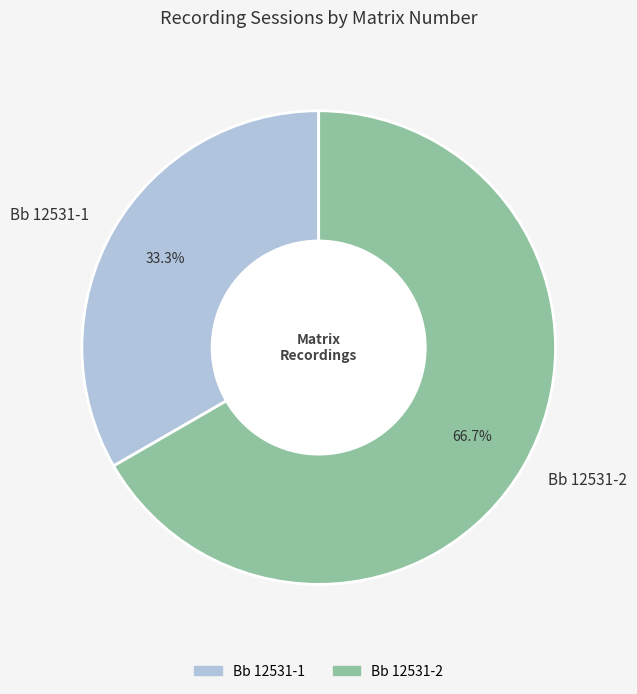

Rank the categories by value from highest to lowest.

Bb 12531-2, Bb 12531-1